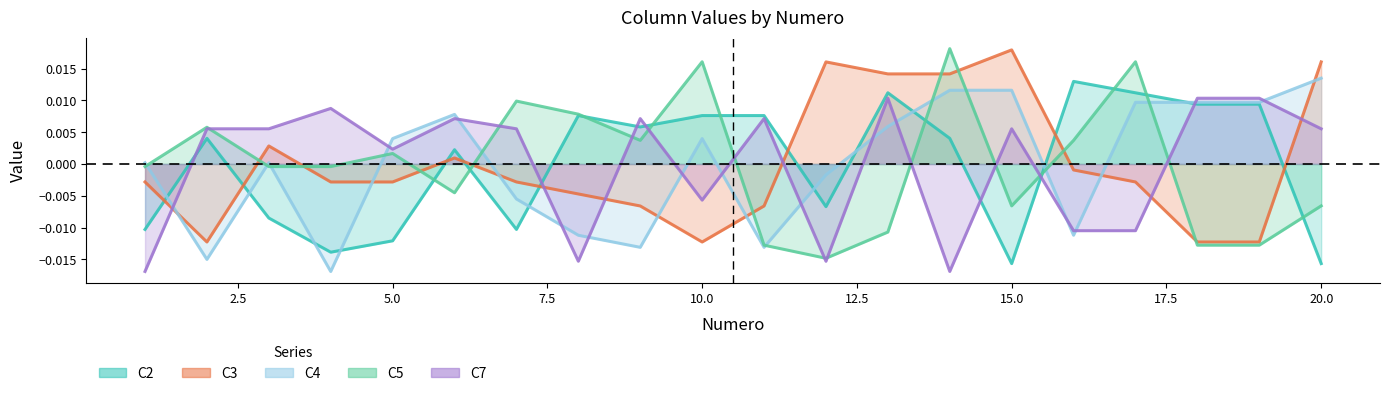

Rank the series by their maximum value, from lowest to highest.

C7, C2, C4, C3, C5